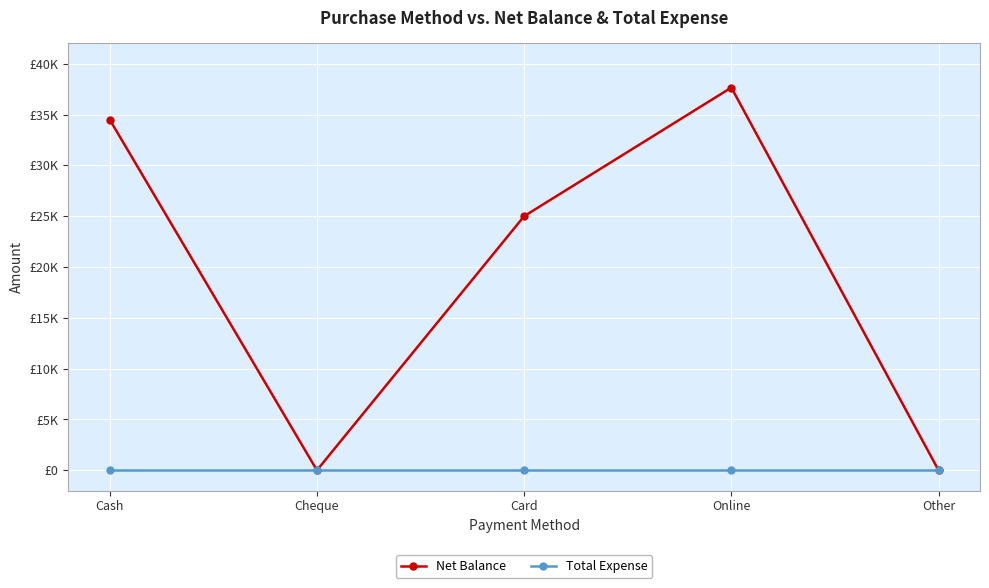

What position from the left is Cash?

1